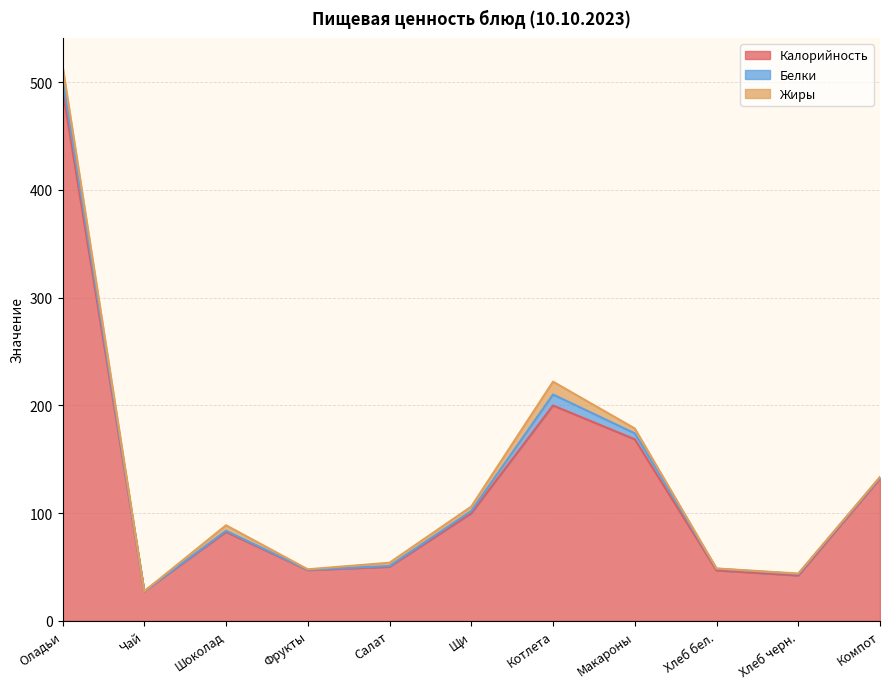

At which label is Калорийность closest to 260?

Котлета